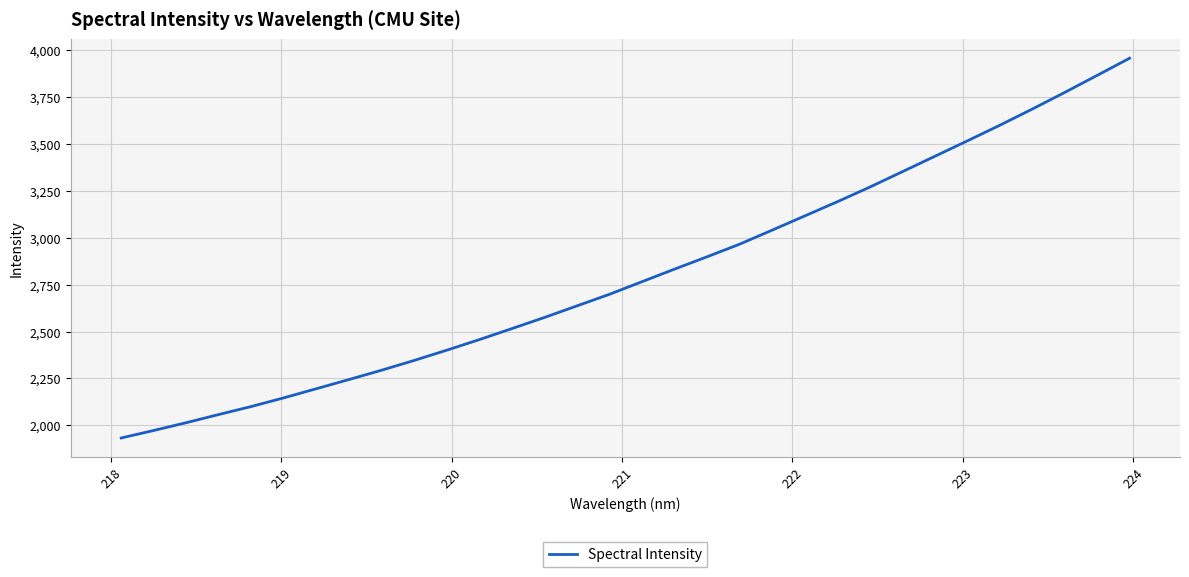

What is the maximum value shown in the chart?

3957.7